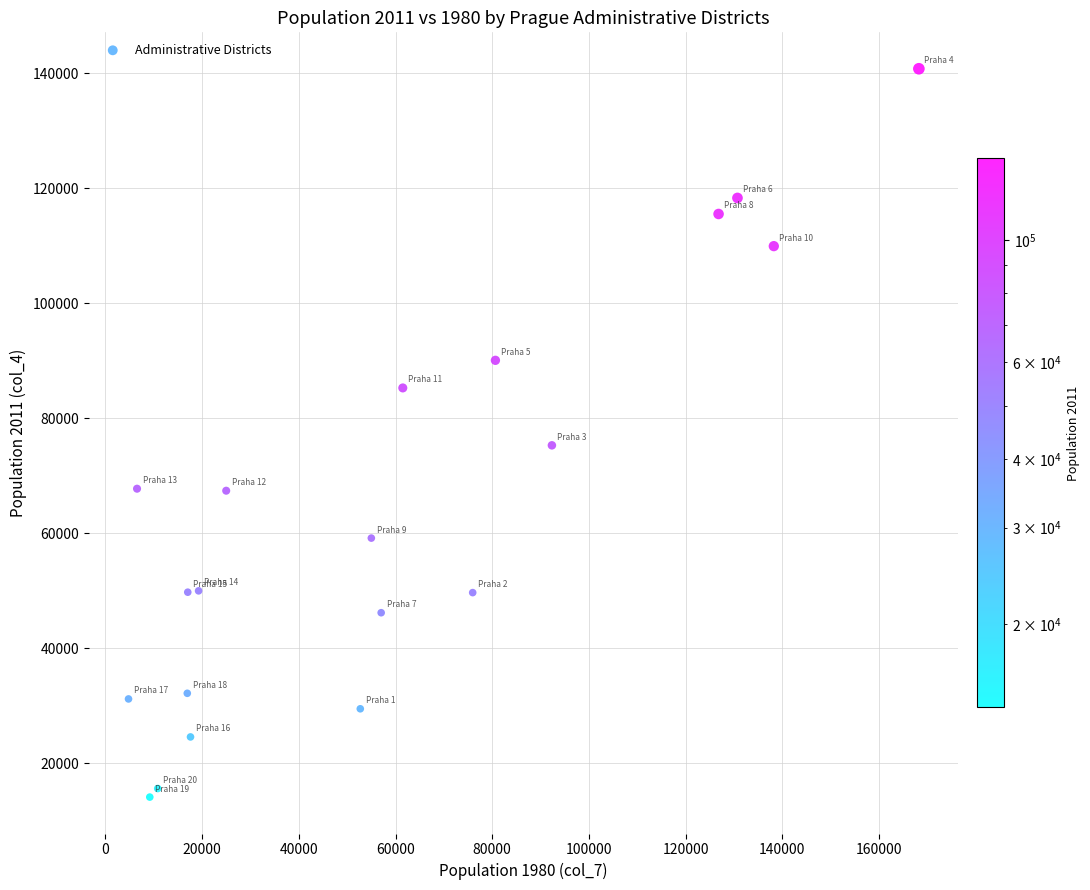

What is the range of X values (max minus min)?

163420